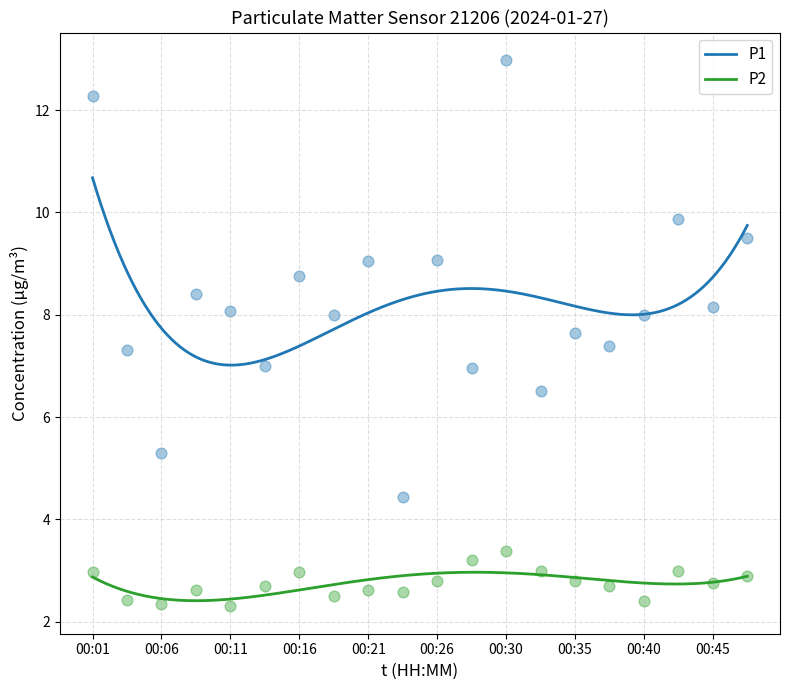

At how many categories does at least one series exceed 6?

18